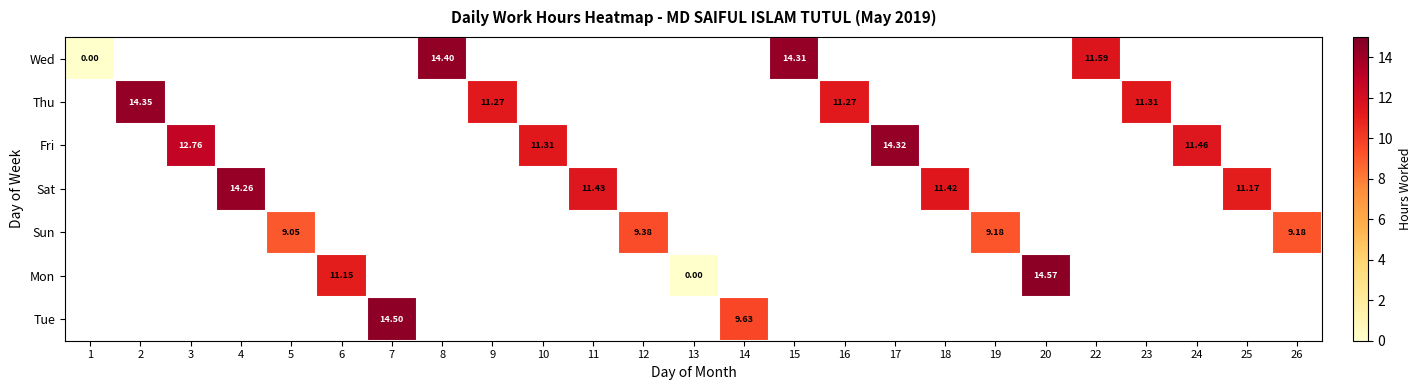

Which label corresponds to the largest value in the chart?

20